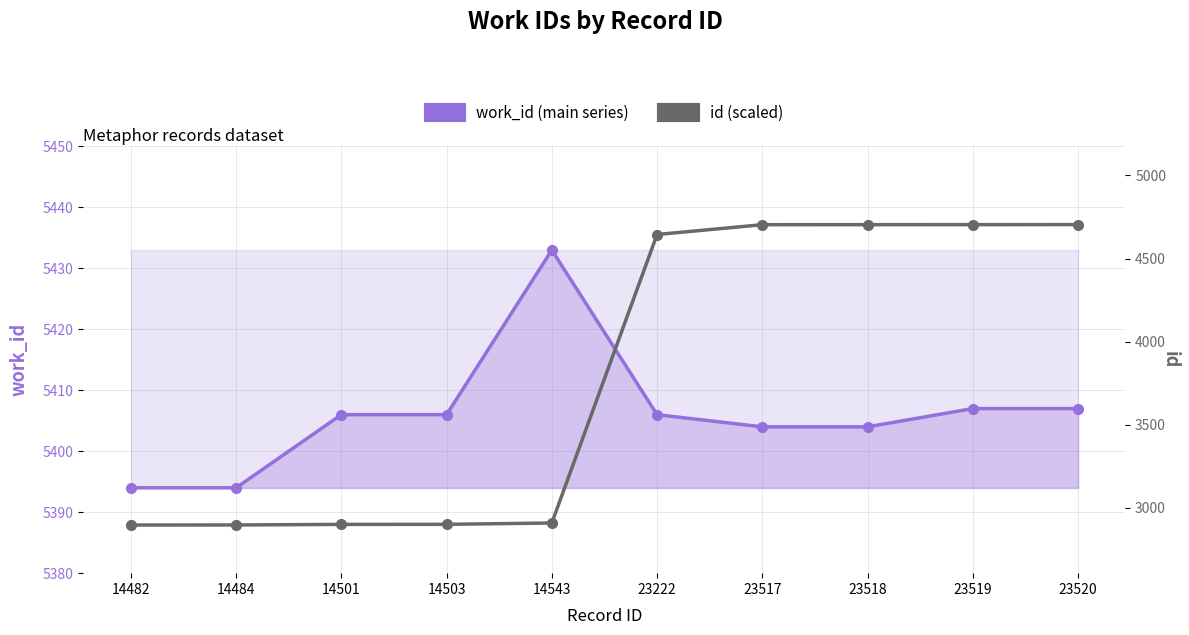

What are all the series names shown in the legend?

work_id (main series), id (scaled)